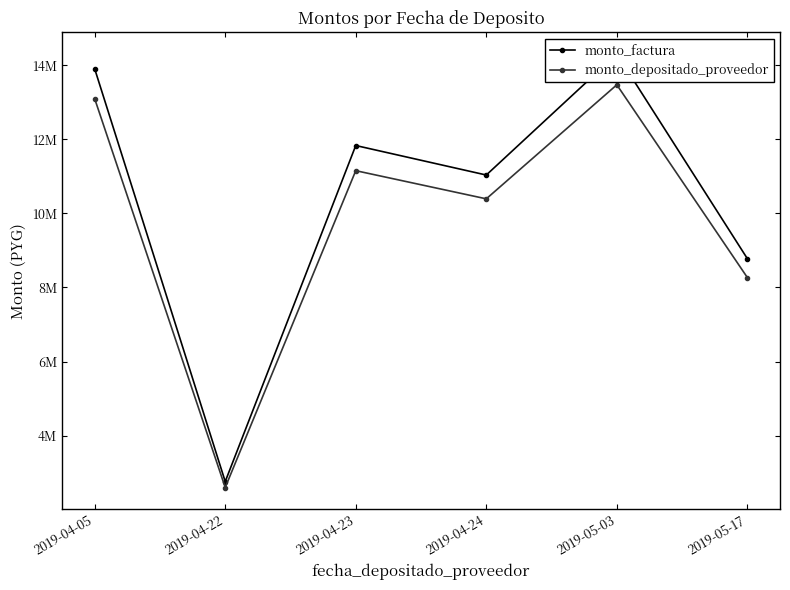

What is the average value of the monto_factura series?

10433863